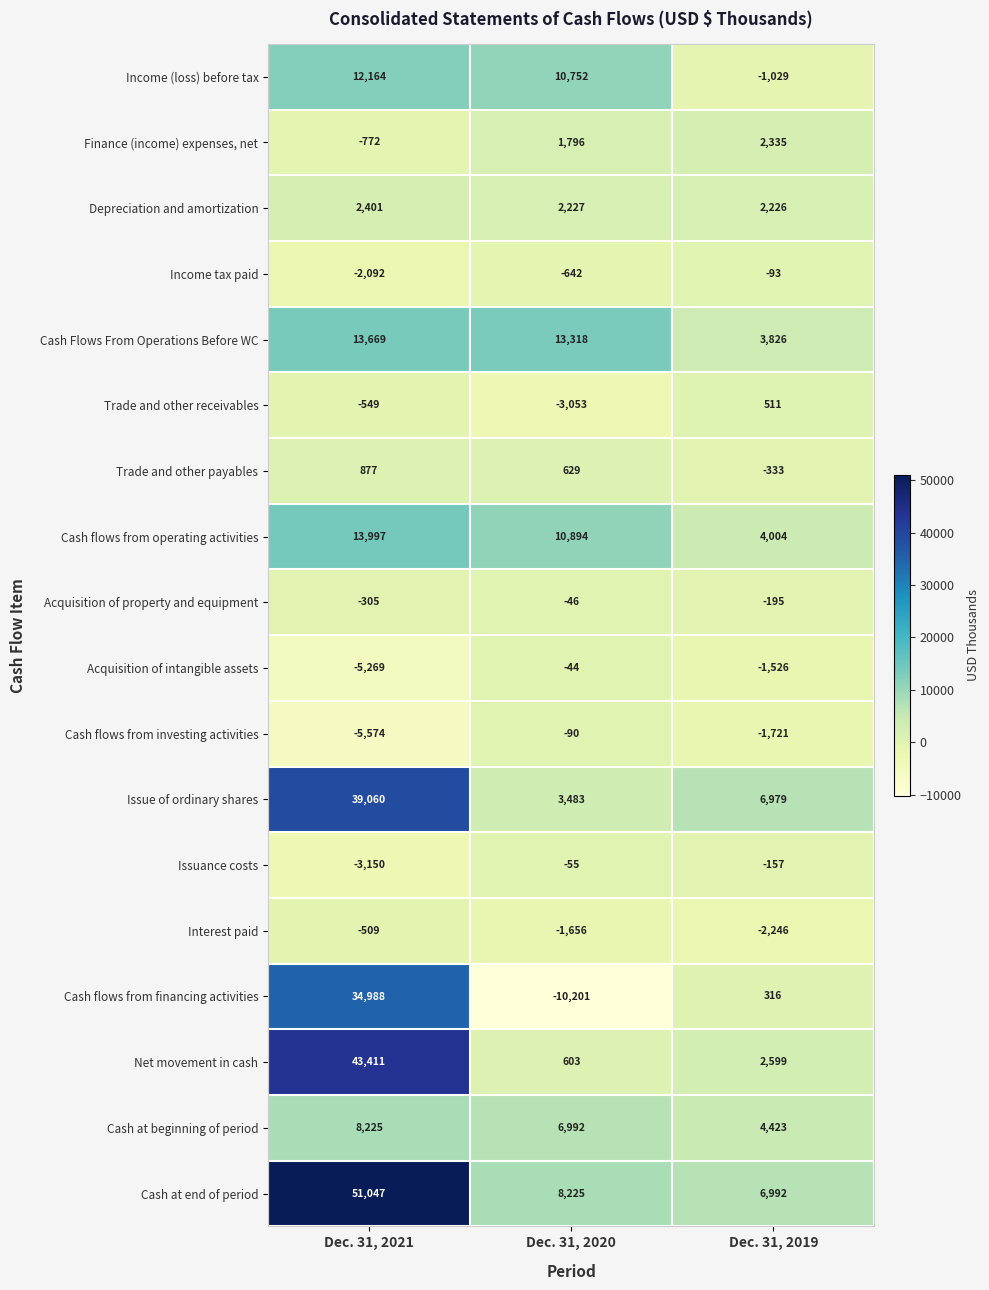

What is the spread (max minus min) of values at Dec. 31, 2020?

23519